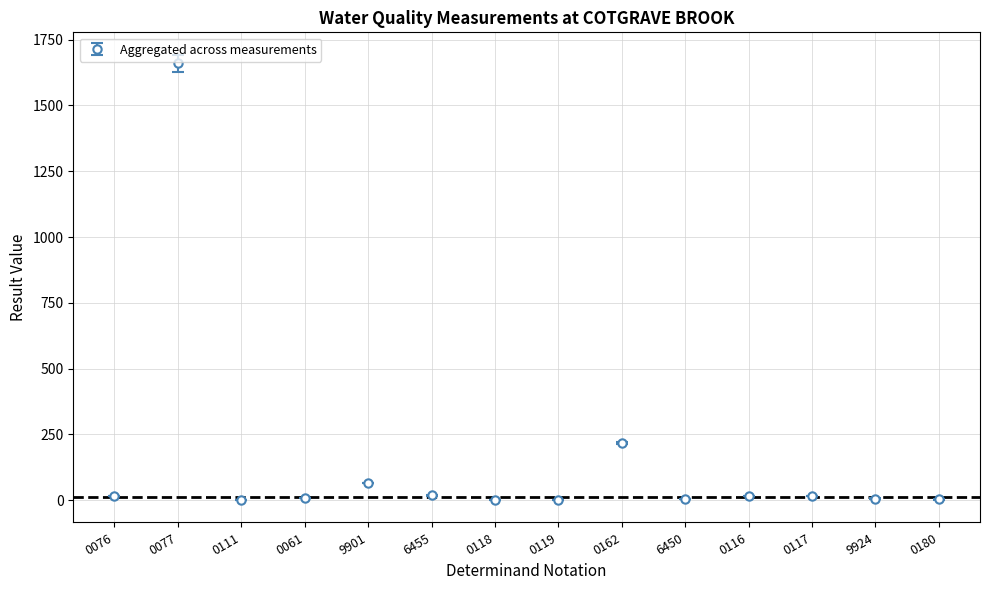

Where is the data nearest to the value 830?

0162